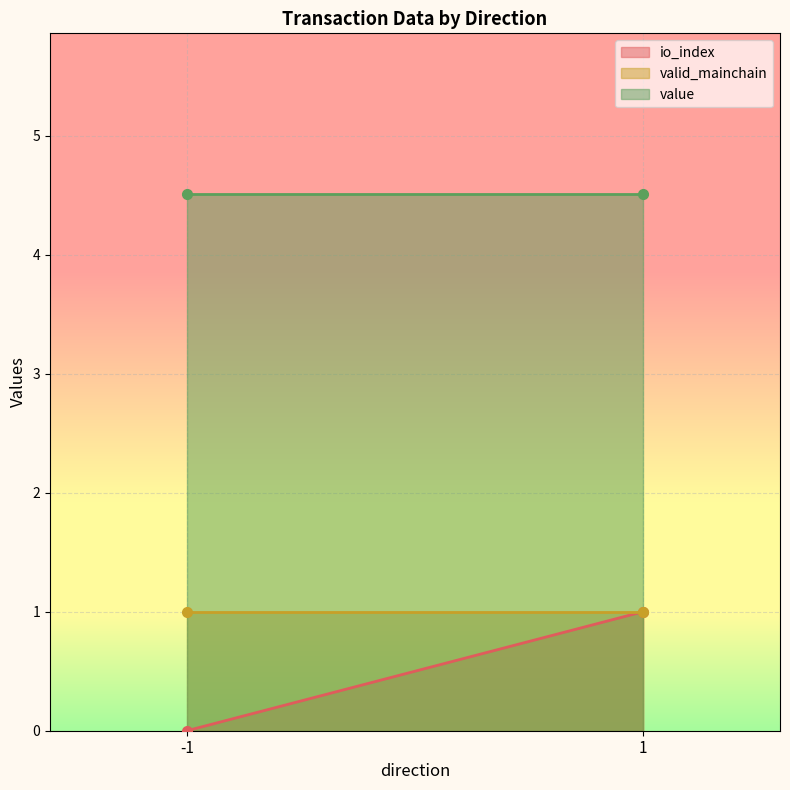

Reading left to right, what are all the values shown in this chart?

io_index: -1=0.0	1=1.0
valid_mainchain: -1=1.0	1=1.0
value: -1=4.5	1=4.5